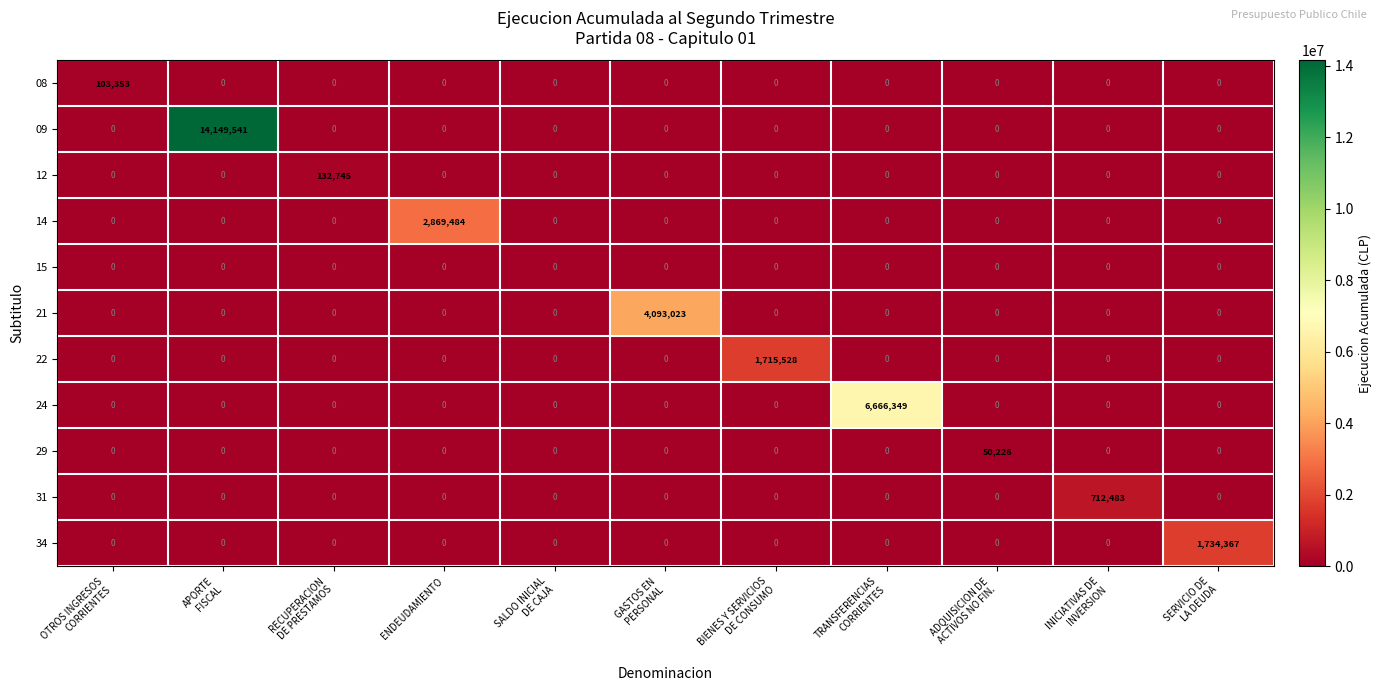

At which category does the chart reach its peak across all series?

APORTE
FISCAL